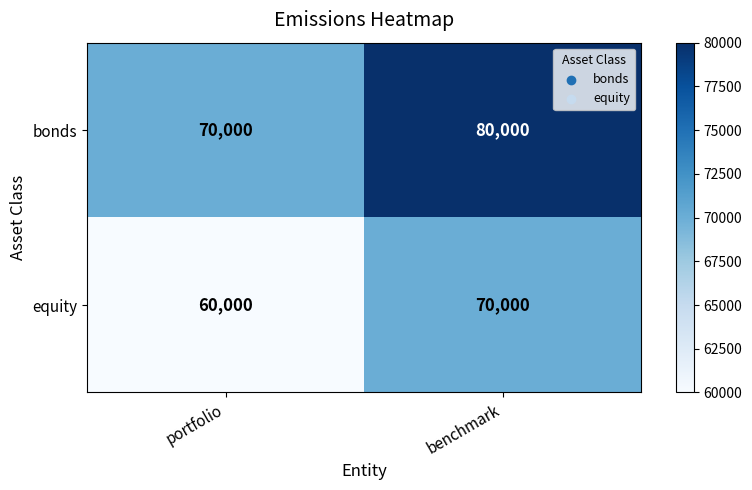

What is the highest value of the equity series?

70000